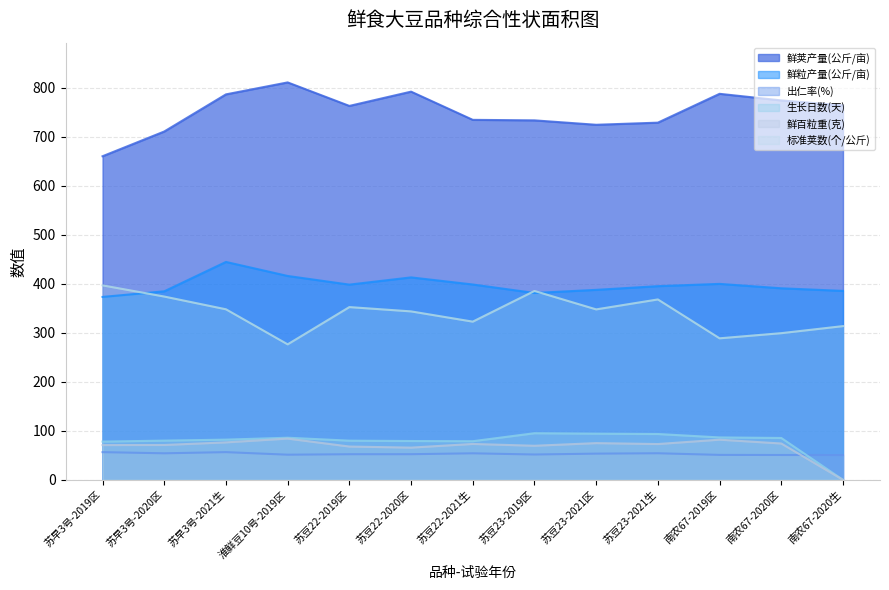

Reading right to left, extract all data points from this chart.

鲜荚产量(公斤/亩): 763.8	774.0	787.4	728.6	724.3	733.3	734.3	791.9	762.8	810.7	786.3	710.6	660.1
鲜粒产量(公斤/亩): 385.4	390.7	399.7	395.1	387.6	381.2	398.5	413.0	398.2	415.9	444.5	384.6	373.1
出仁率(%): 50.5	50.7	50.9	54.2	53.4	51.7	54.1	52.3	52.2	51.3	56.5	54.1	56.5
生长日数(天): 0.0	85.4	86.5	93.5	94.2	95.1	78.8	79.2	79.9	85.9	82.0	80.0	78.0
鲜百粒重(克): 0.0	74.1	81.9	73.0	74.9	69.5	73.2	65.7	67.9	84.1	76.4	71.1	70.9
标准荚数(个/公斤): 313.6	299.2	288.7	368.0	347.7	385.3	322.7	343.6	352.4	276.4	347.9	373.9	396.7